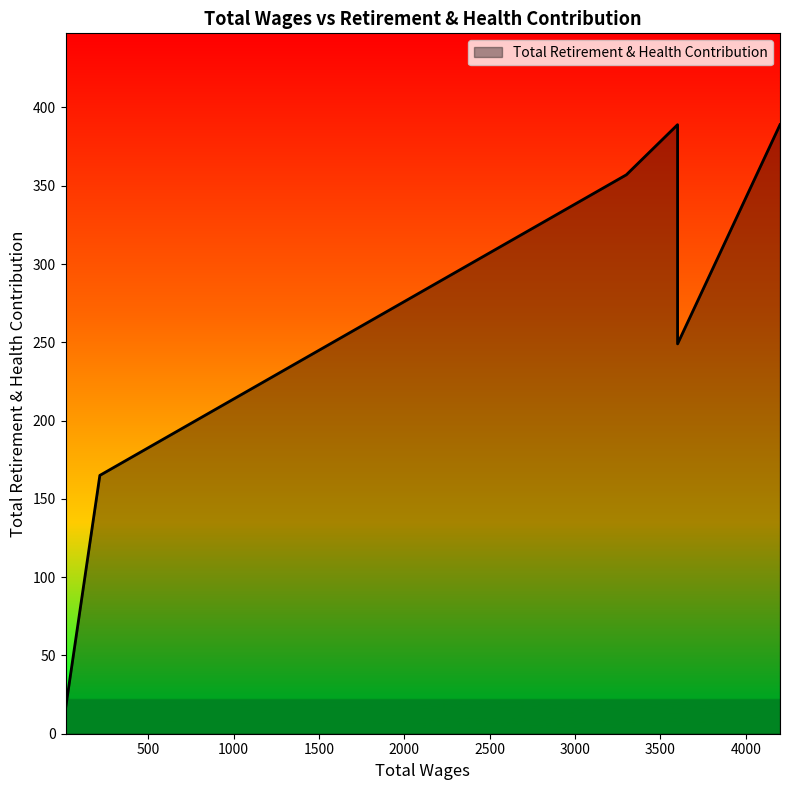

The value at 216.0 is 41. True or false?

False